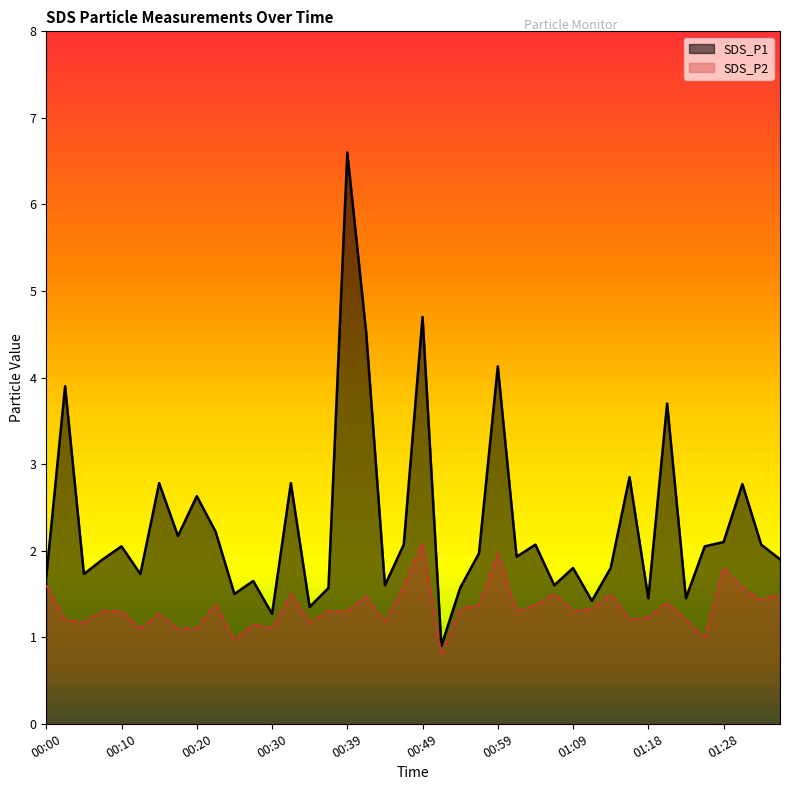

True or false: SDS_P1 and SDS_P2 intersect in this chart.

False